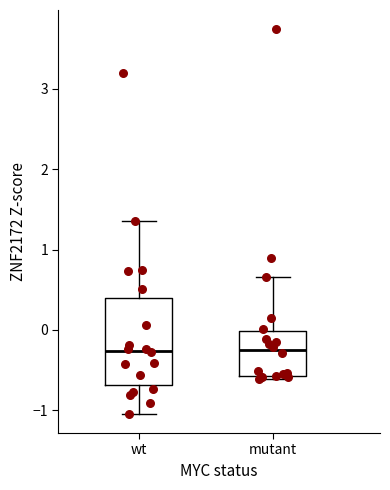

Reading left to right, read every box against the y-axis: the position of its median line, the range the box covers, and the ends of its whiskers. The values are not printed on the chart, so give them approximately, as read against the axis.

wt: median -0.3, box -0.7 to 0.4, whiskers -1.0 to 1.4
mutant: median -0.2, box -0.6 to 0.0, whiskers -0.6 (just below the box's lower edge) to 0.7